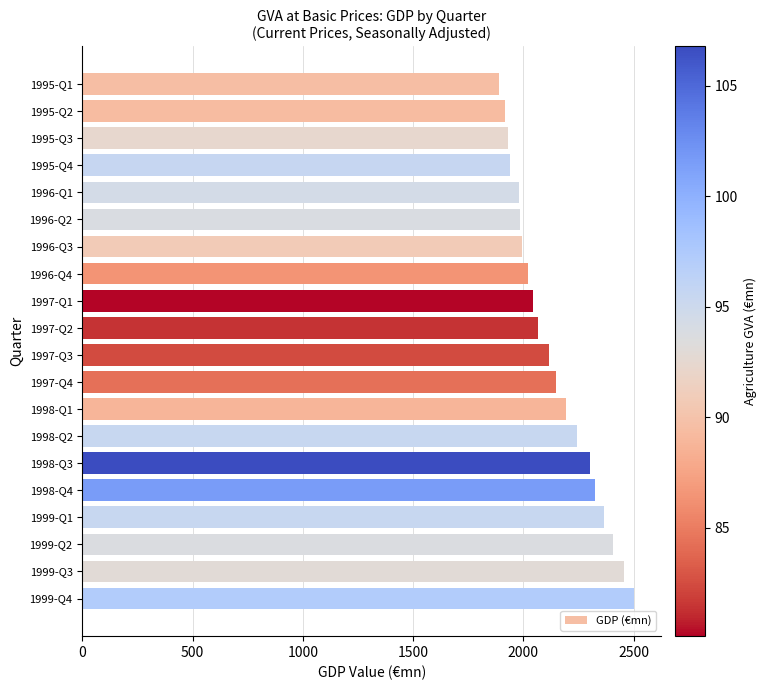

What is the average value?

2141.1